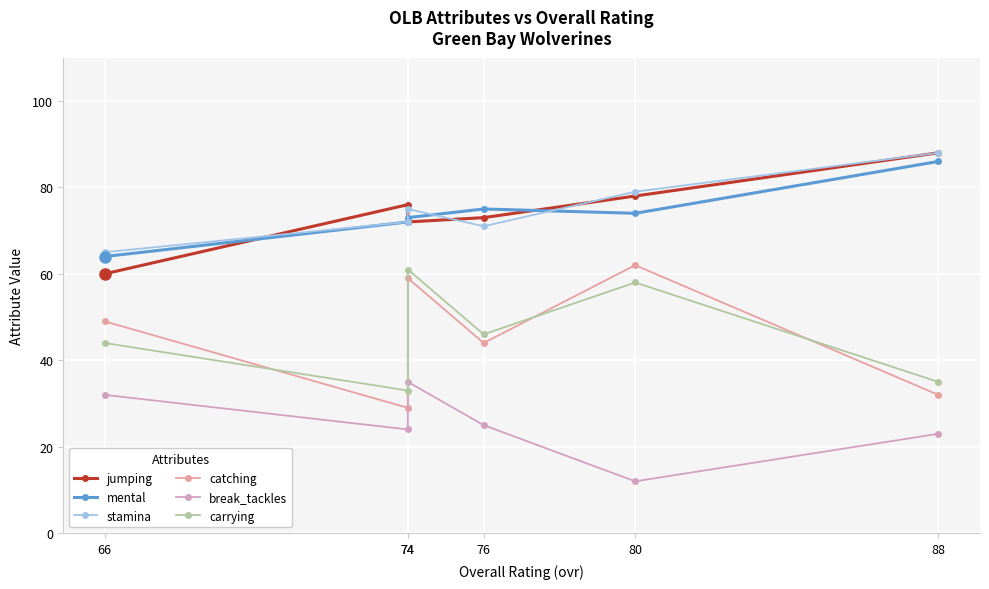

What is the total value across all series at 66?

314